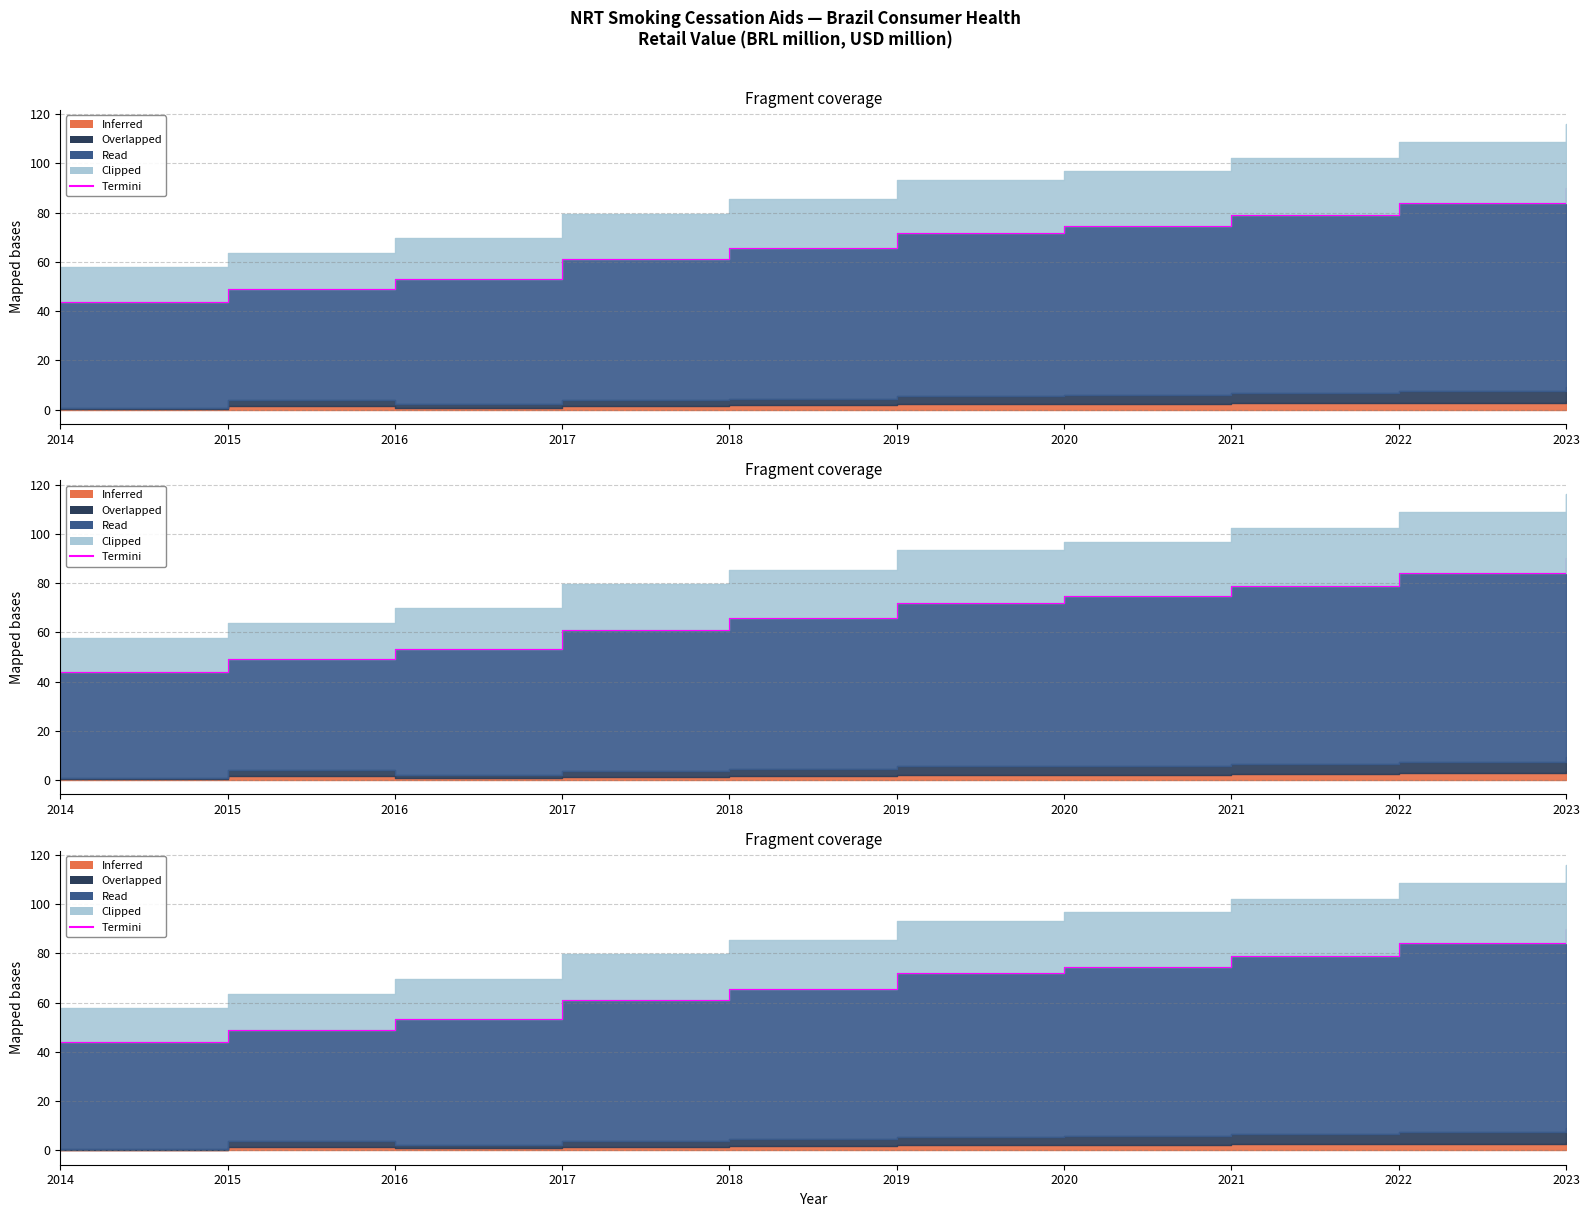

What is the sum of all values?

672.5